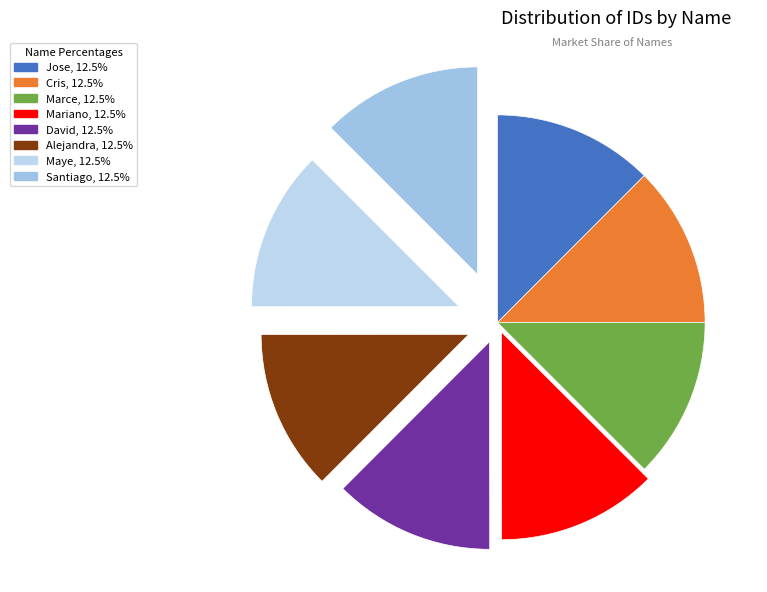

Which category has the smallest portion of the pie?

Jose